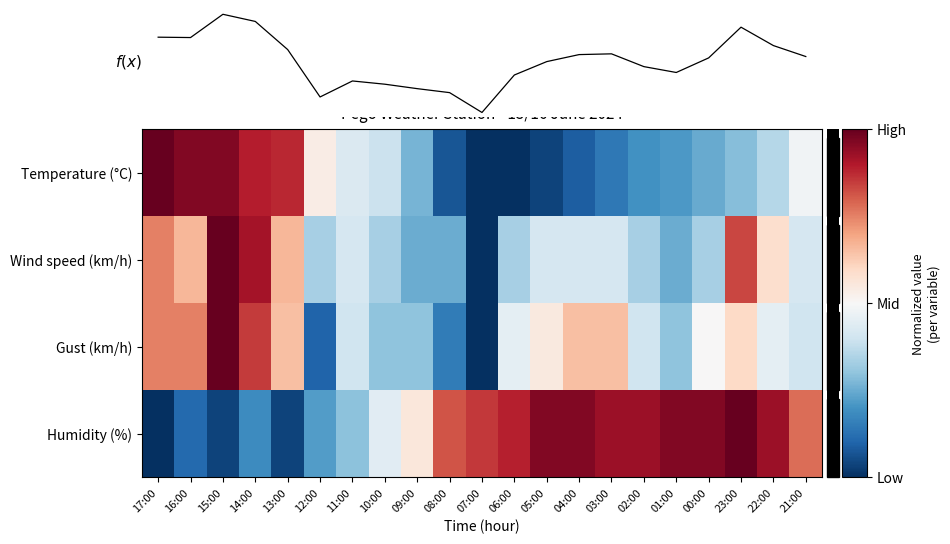

Between 21:00 and 13:00, which is larger?

13:00